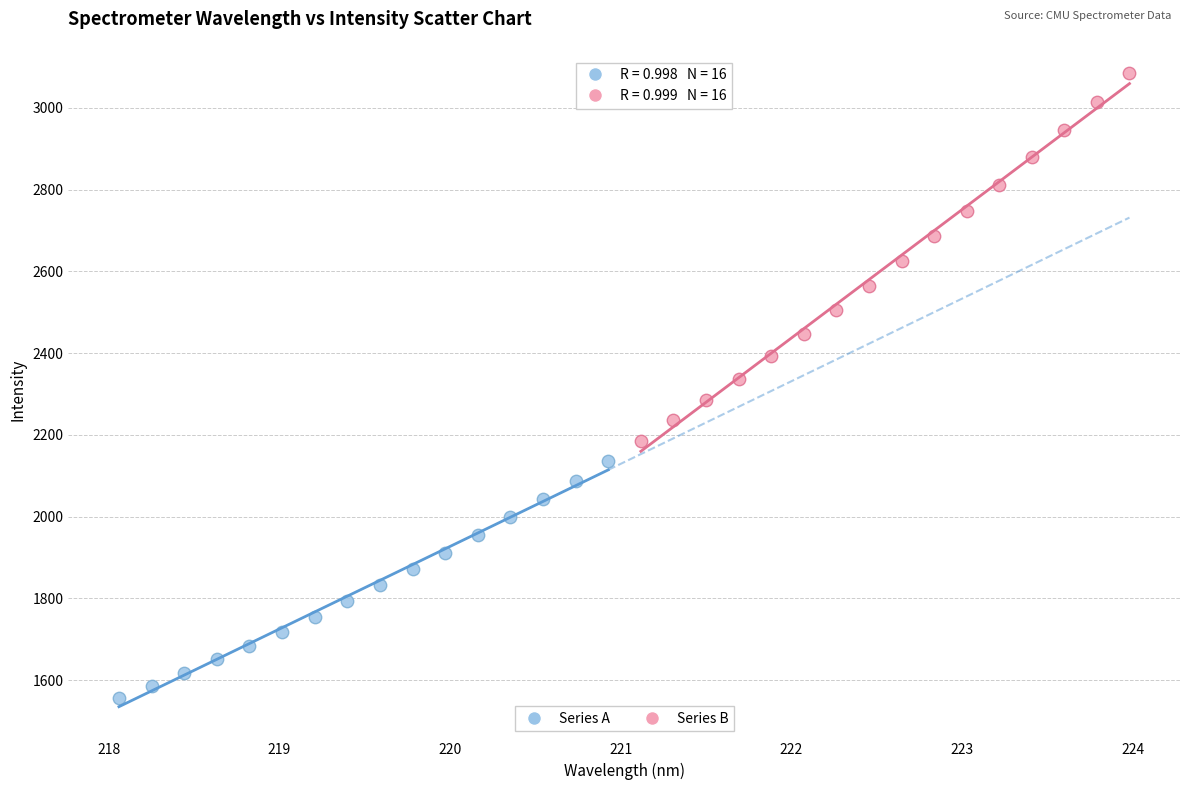

Which series contains the lowest Y value?

Series A